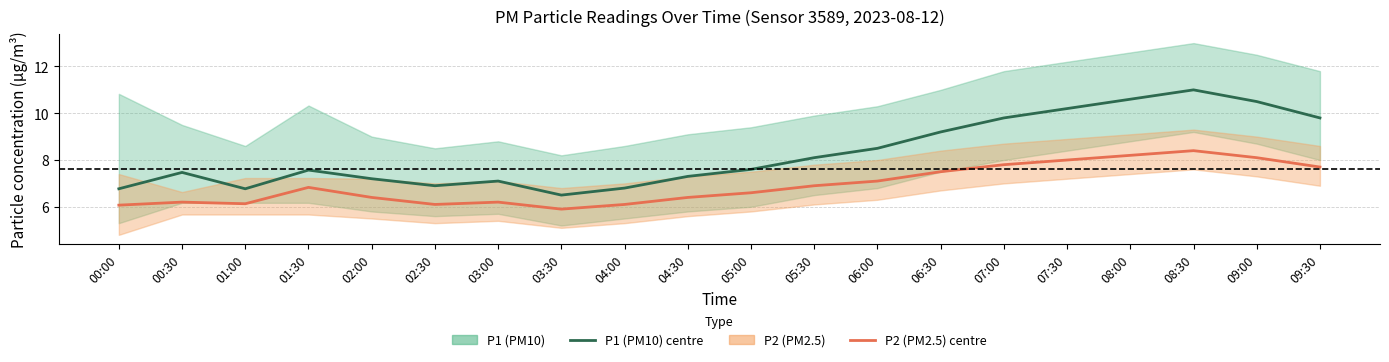

What is the lowest value of the P1 (PM10) series?

6.5